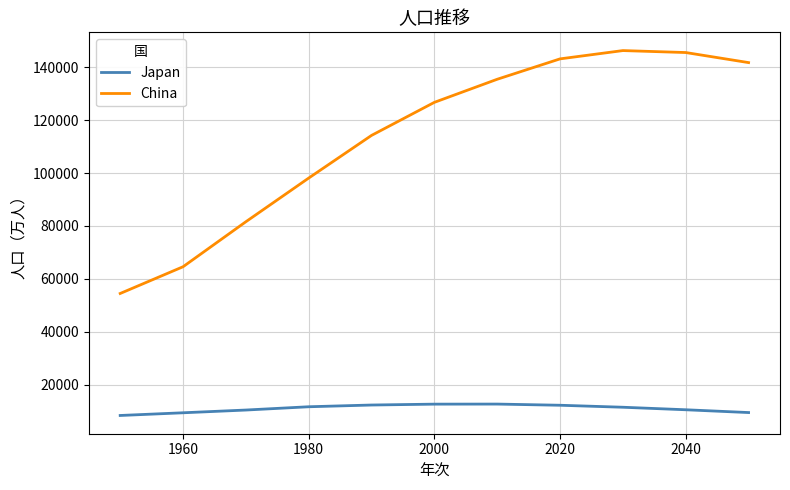

True or false: Japan and China intersect in this chart.

False